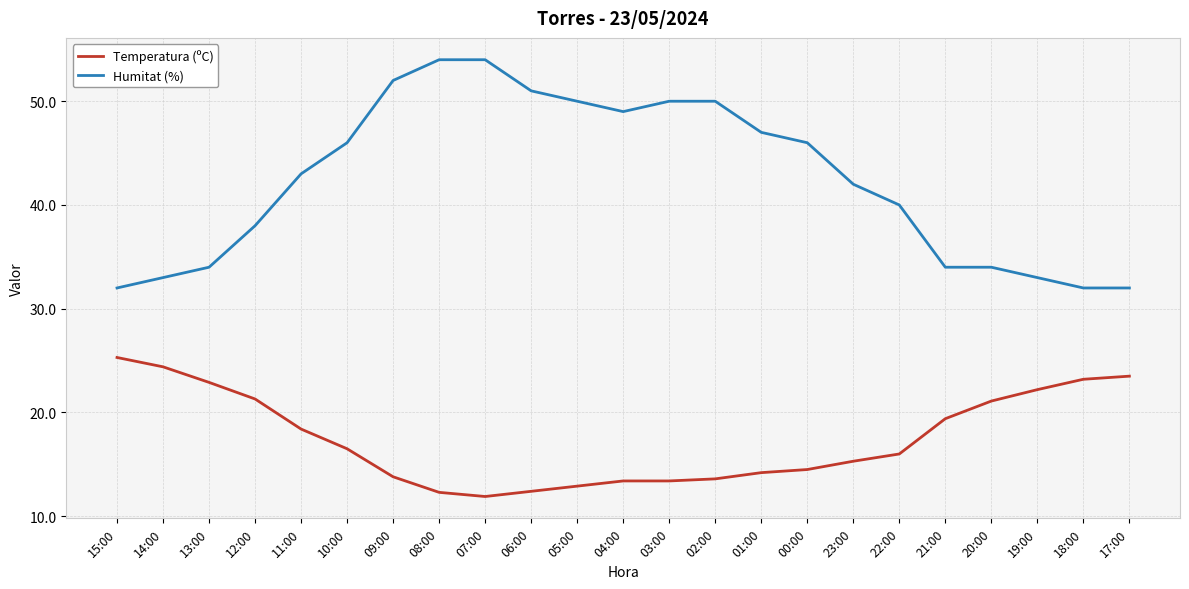

What is the difference between the second highest and second lowest values in the Temperatura (ºC) series?

12.1